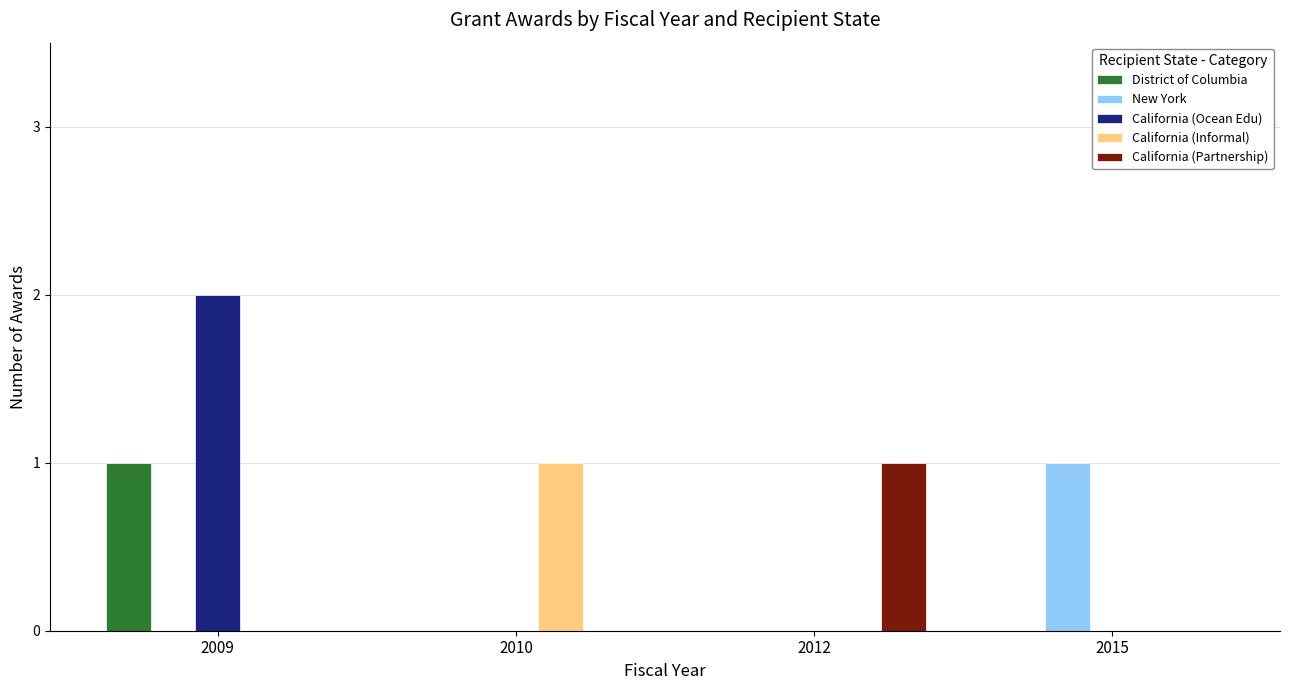

Count the New York values in the range 0 to 1.

4